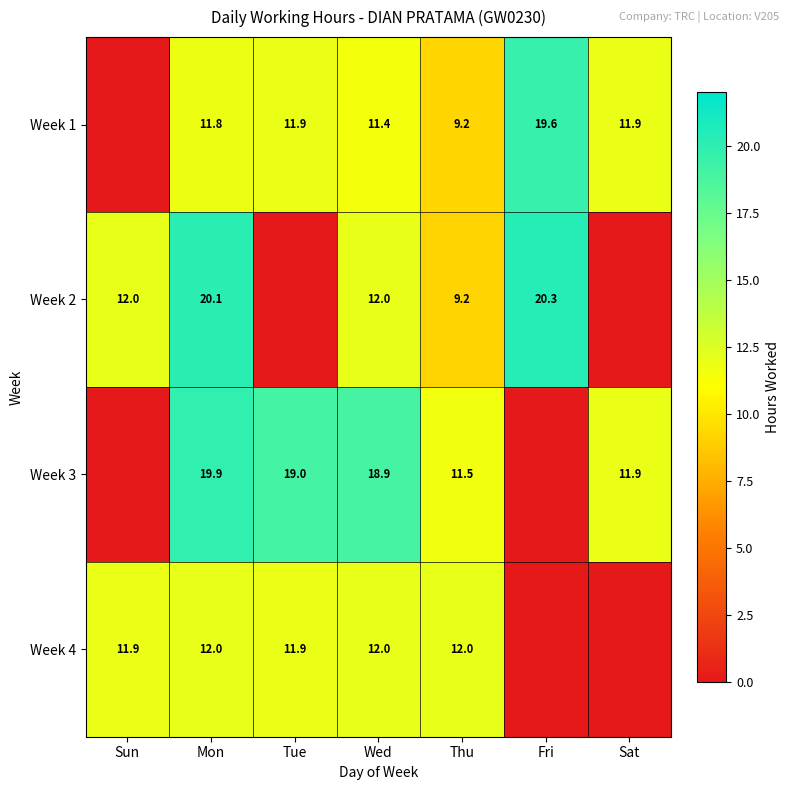

The value of Week 3 at Sat is 11.9. True or false?

True